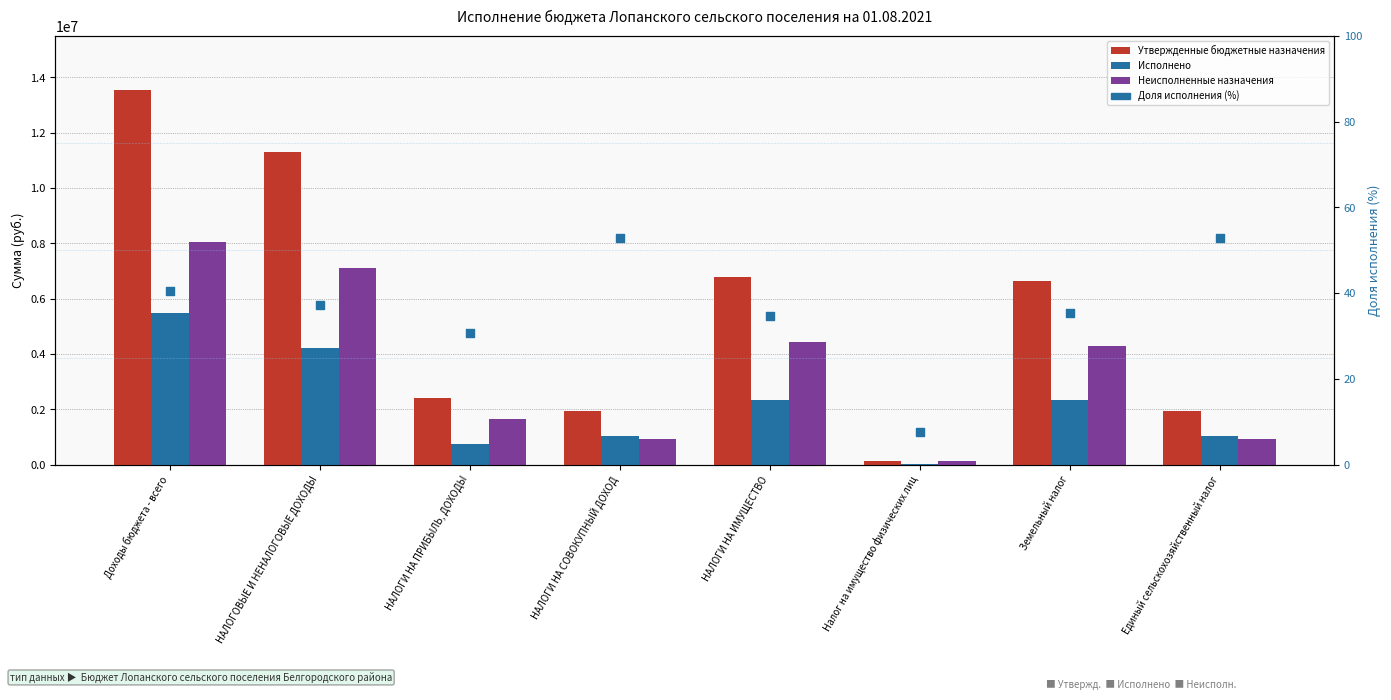

Which series has the largest total across all categories?

Утвержденные бюджетные назначения